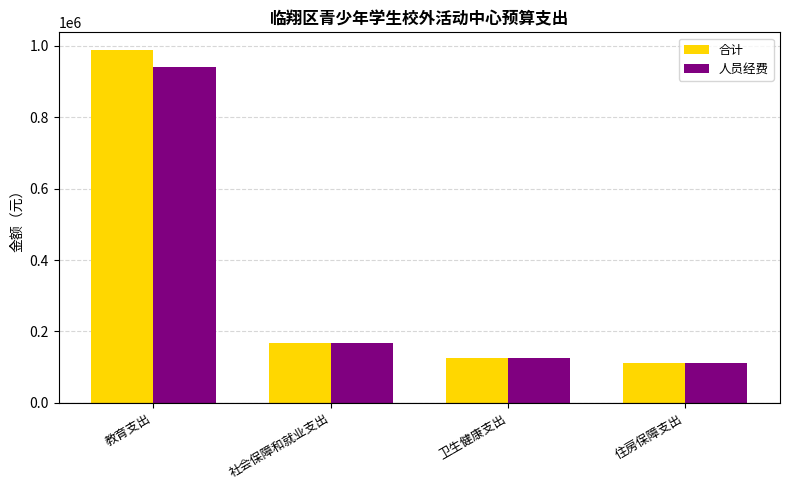

The 人员经费 series shows 112072.3 at 住房保障支出. True or false?

True